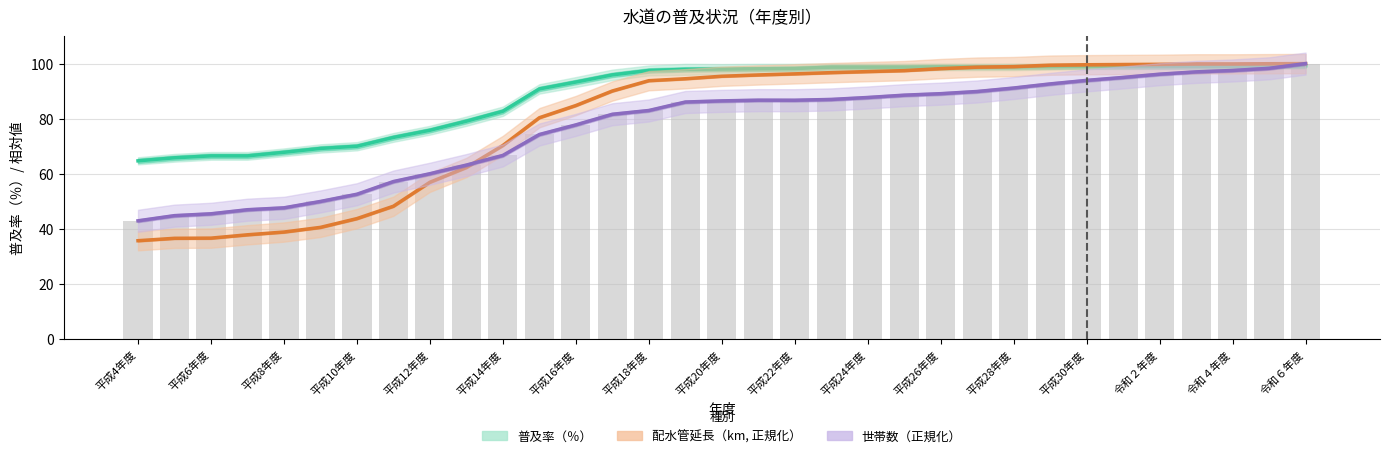

Between 27 and 平成10年度, which is larger?

27